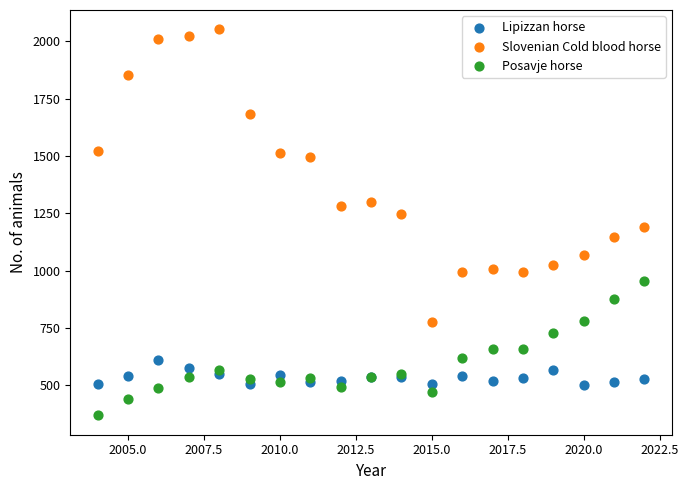

What are all the series names shown in the legend?

Lipizzan horse, Slovenian Cold blood horse, Posavje horse